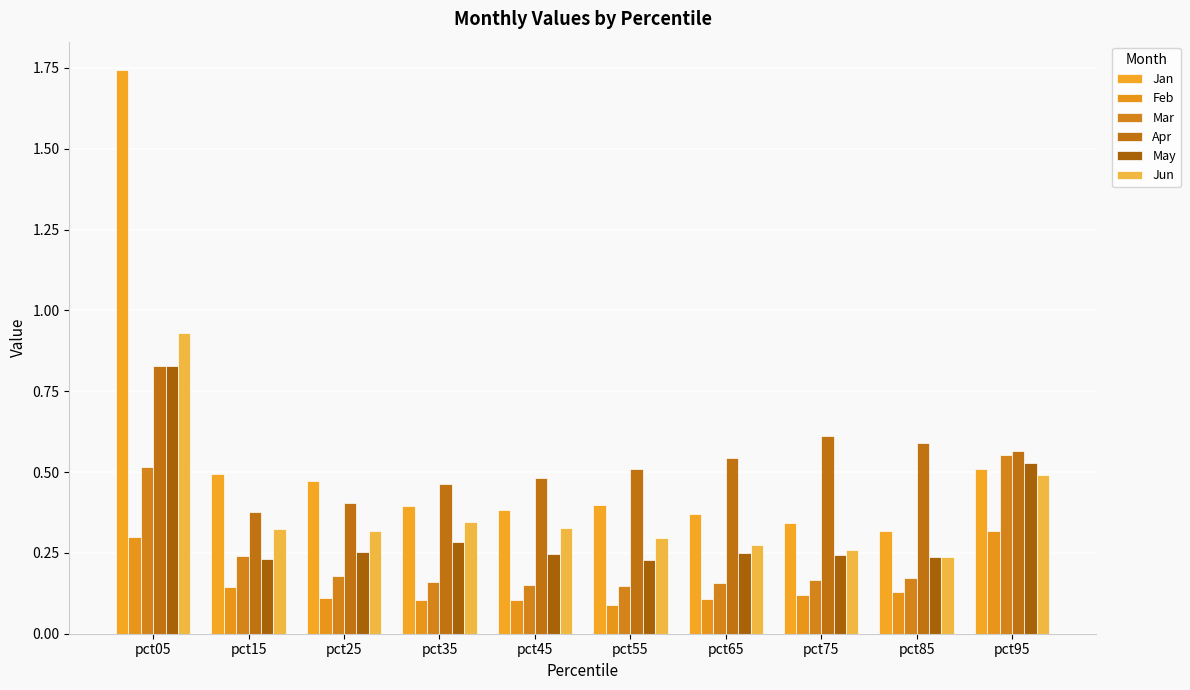

Does the chart contain any negative values?

No